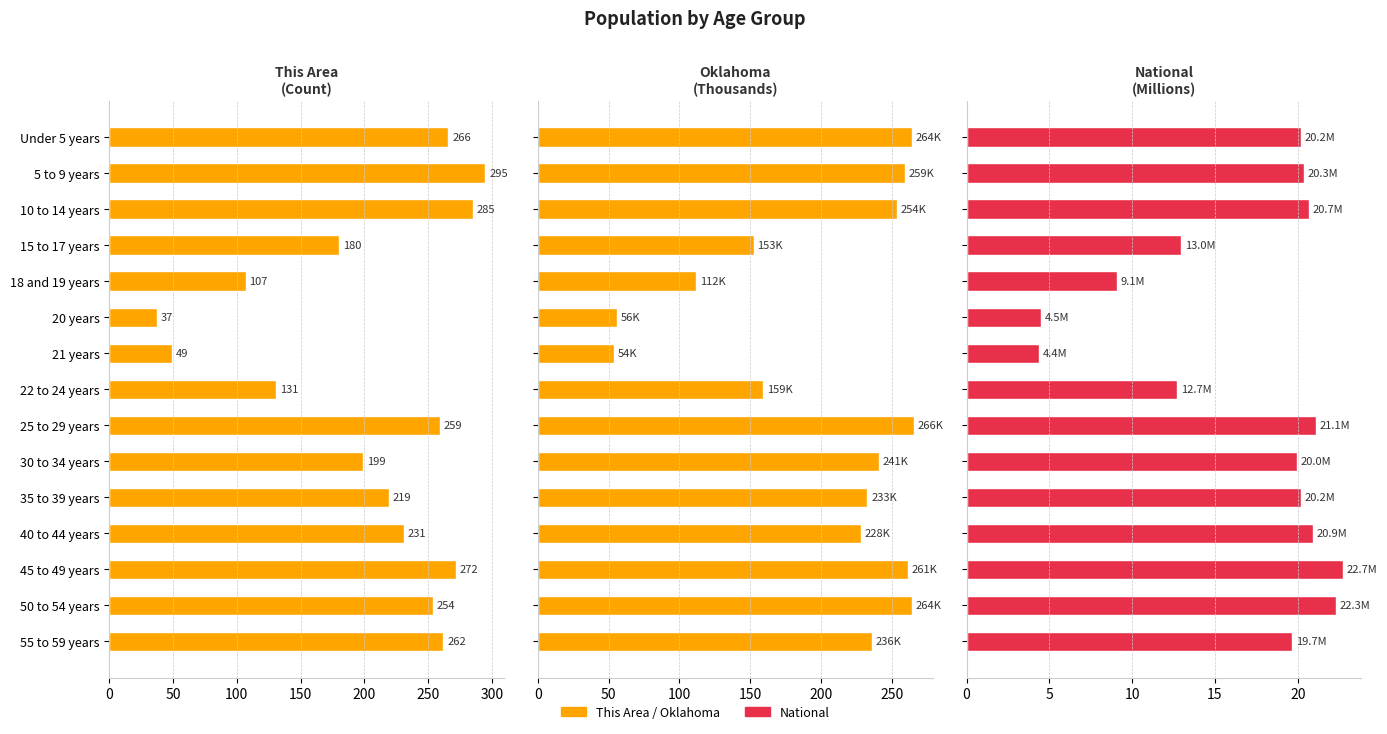

How many bars are there in each group?

3